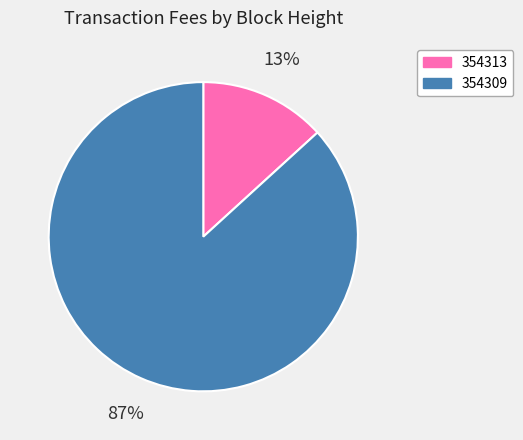

Which has a higher value, 354309 or 354313?

354309